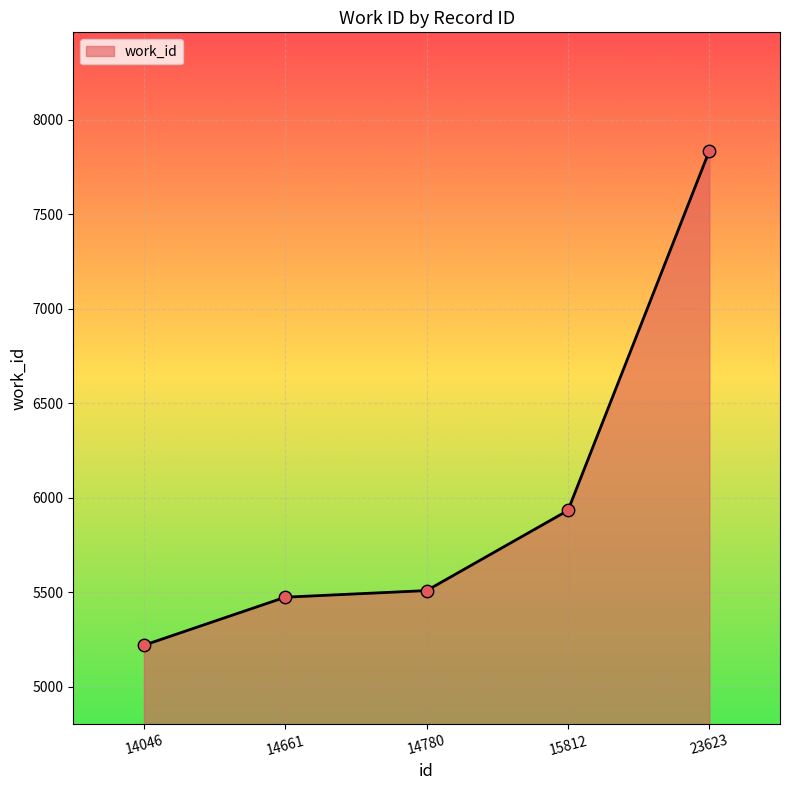

What is the change in value from 14046 to 15812?

+713